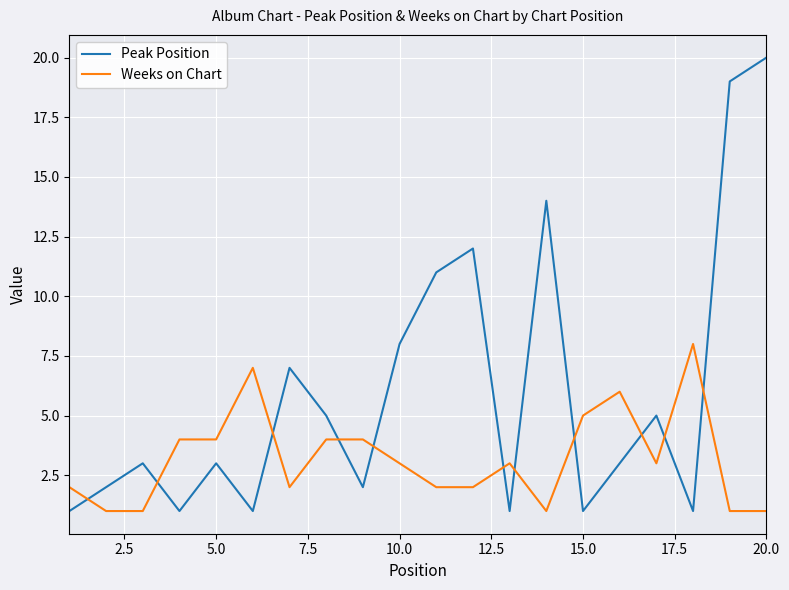

Which series has the largest range (max minus min)?

Peak Position